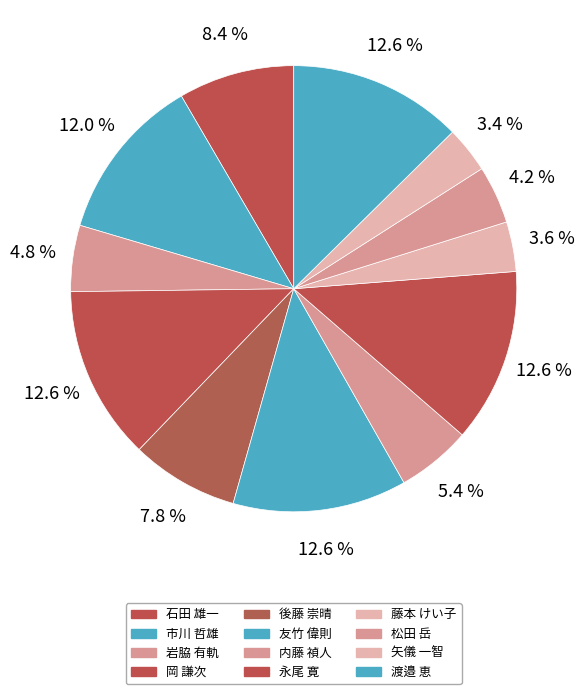

To the nearest percent, what is the difference between the 矢儀 一智 and 岡 謙次 slice percentages?

9%